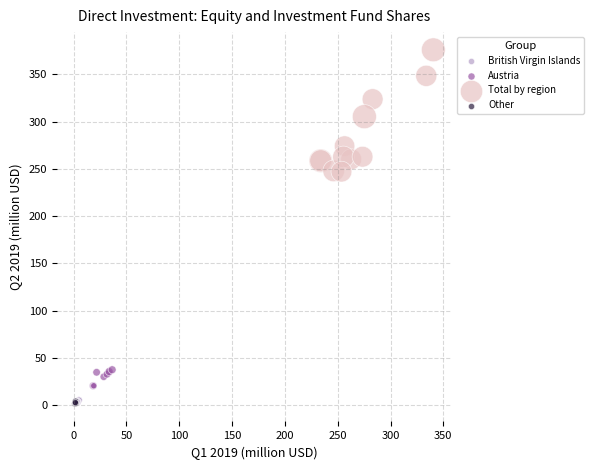

Which series reaches the maximum Y coordinate?

Total by region